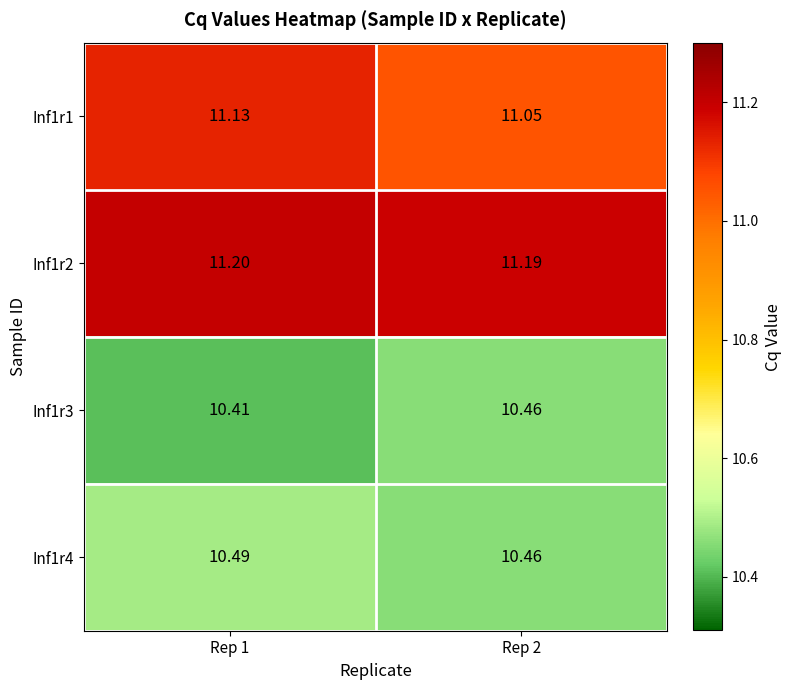

Rank the series at Rep 1 from lowest to highest value.

Inf1r3, Inf1r4, Inf1r1, Inf1r2